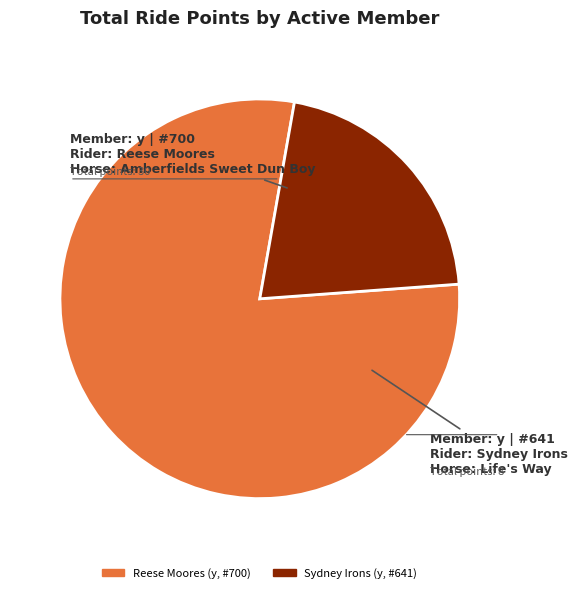

Rank the categories by value from lowest to highest.

Sydney Irons (y, #641), Reese Moores (y, #700)